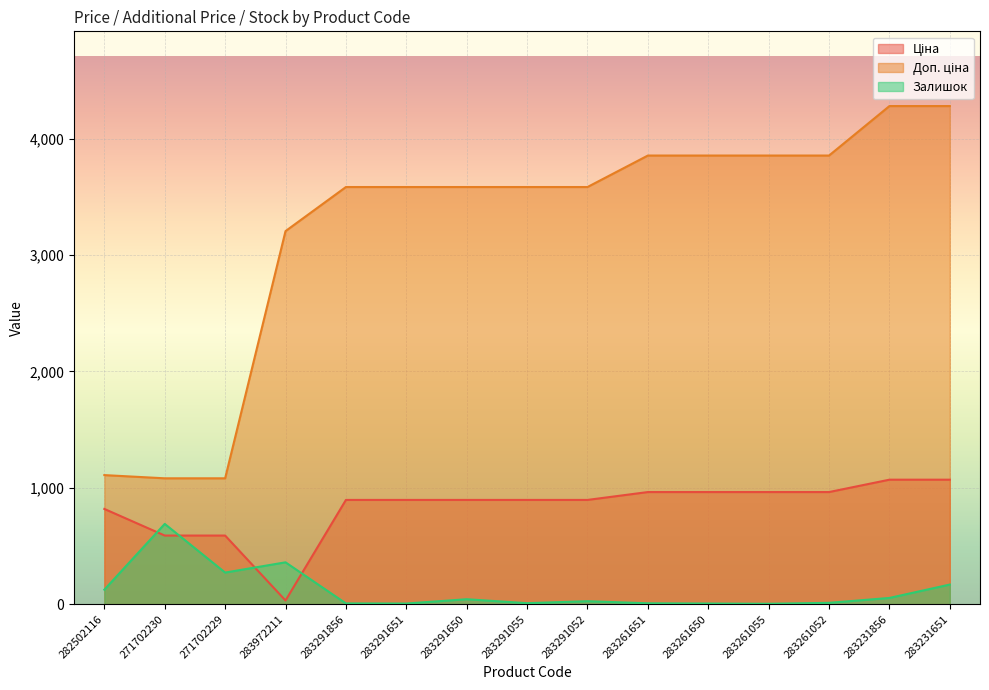

What is the total value across all series at 283291055?

4488.5